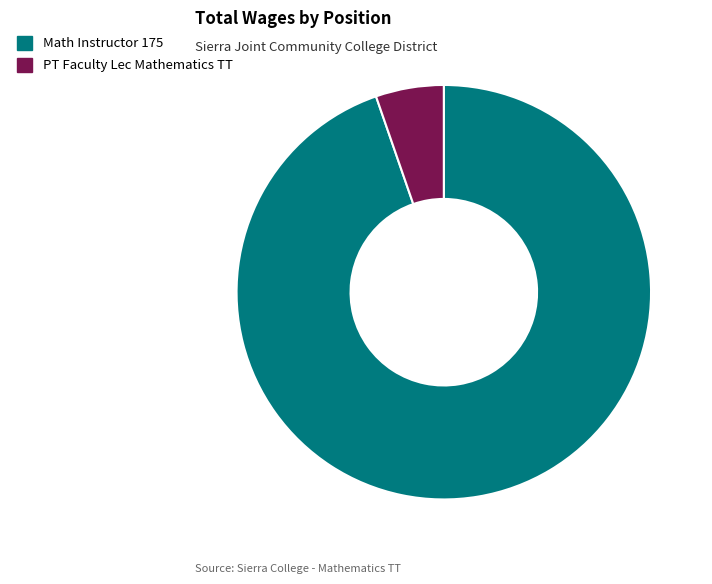

What is the majority slice?

Math Instructor 175